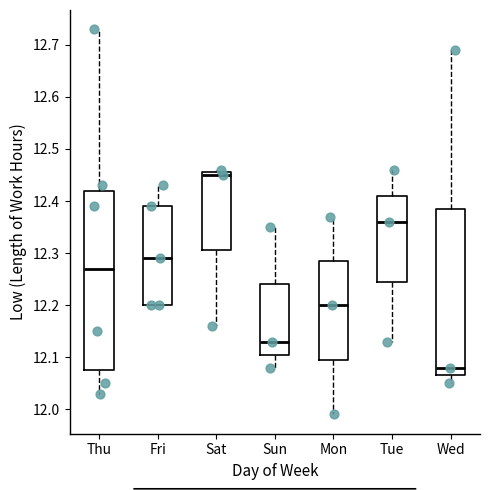

Reading left to right, transcribe this box plot: for each box, give where its median line is, the range the box spans, and where its two whiskers end, as read against the y-axis. The values are not printed on the chart, so give them approximately, as read against the axis.

Thu: median 12.27, box 12.08 to 12.42, whiskers 12.03 to 12.73
Fri: median 12.29, box 12.20 to 12.39, whiskers 12.20 to 12.43
Sat: median 12.45, box 12.31 to 12.46, whiskers 12.16 to 12.46 (just above the box's upper edge)
Sun: median 12.13, box 12.11 to 12.24, whiskers 12.08 to 12.35
Mon: median 12.20, box 12.10 to 12.29, whiskers 11.99 to 12.37
Tue: median 12.36, box 12.25 to 12.41, whiskers 12.13 to 12.46
Wed: median 12.08, box 12.07 to 12.39, whiskers 12.05 to 12.69